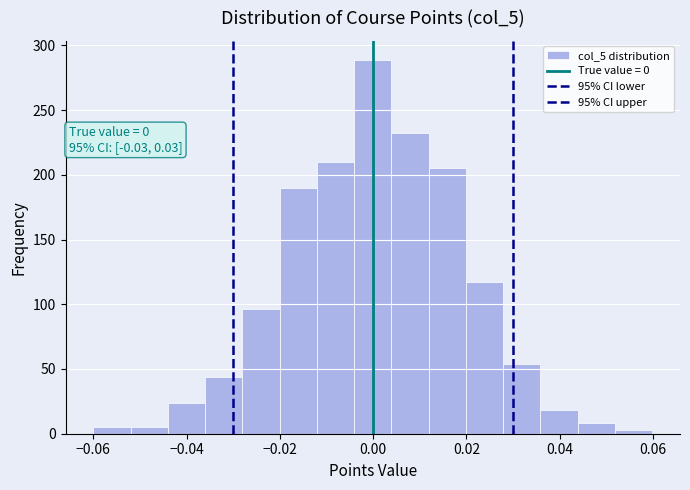

Read against the x-axis, roughly where is the centre of the tallest bar?

0.000